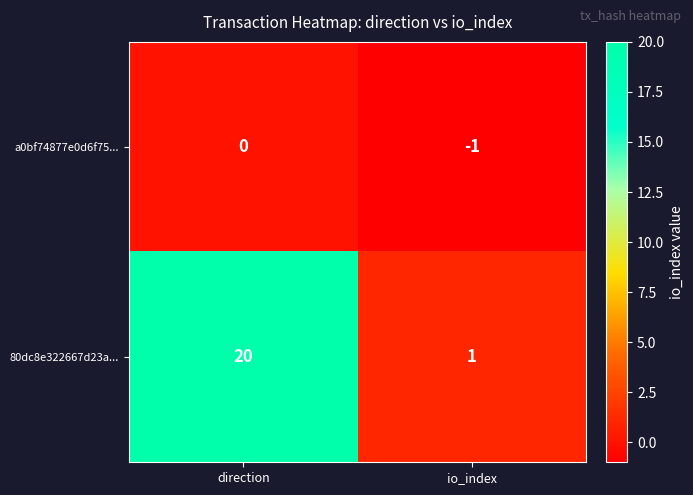

Reading left to right, what are all the values shown in this chart?

a0bf74877e0d6f75...: direction=0	io_index=-1
80dc8e322667d23a...: direction=20	io_index=1